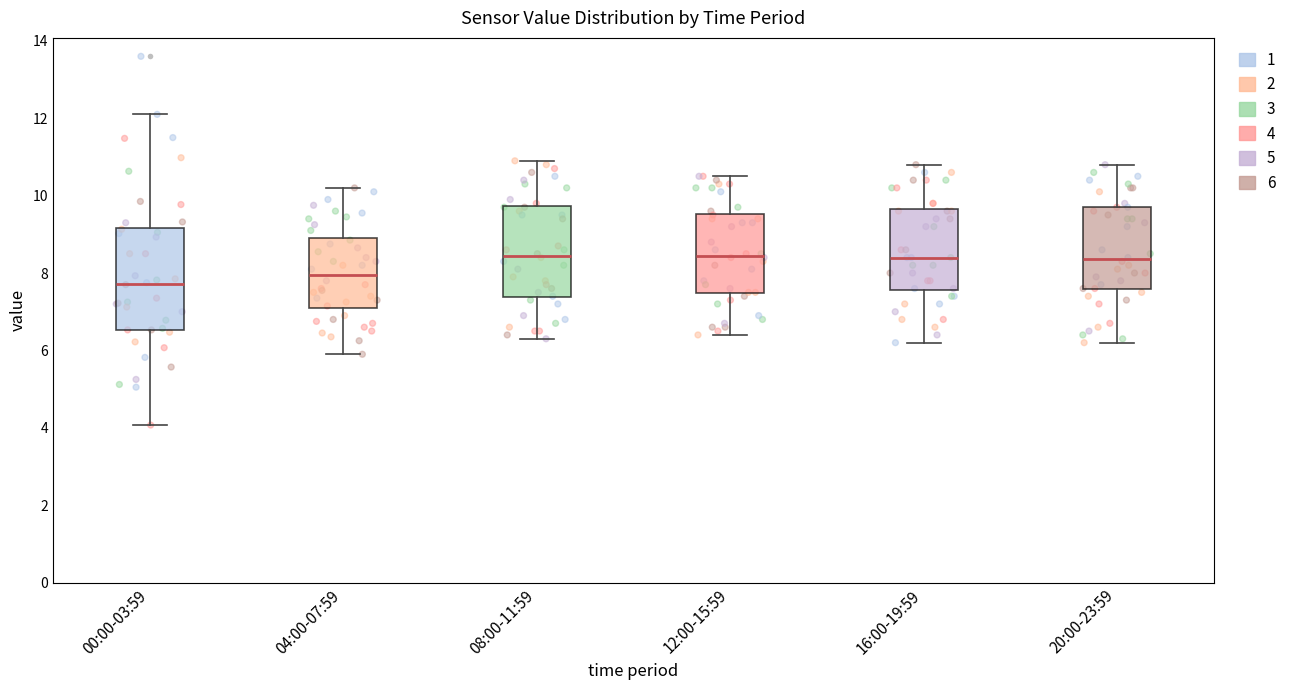

Which box is the tallest, from its lower edge to its upper edge?

00:00-03:59